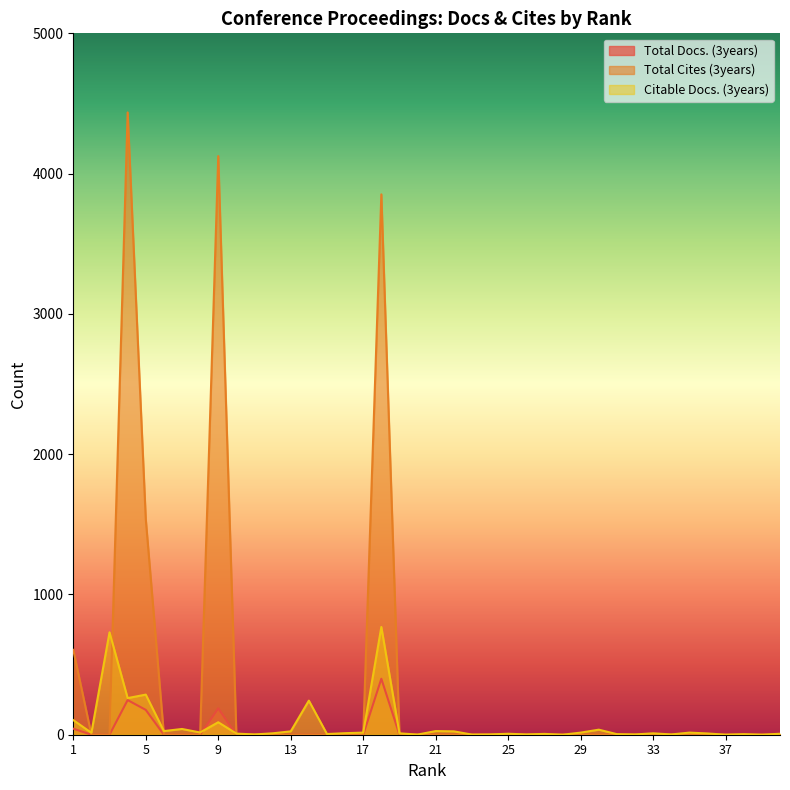

Which series ends up on top after the final intersection of Citable Docs. (3years) and Total Docs. (3years)?

Citable Docs. (3years)